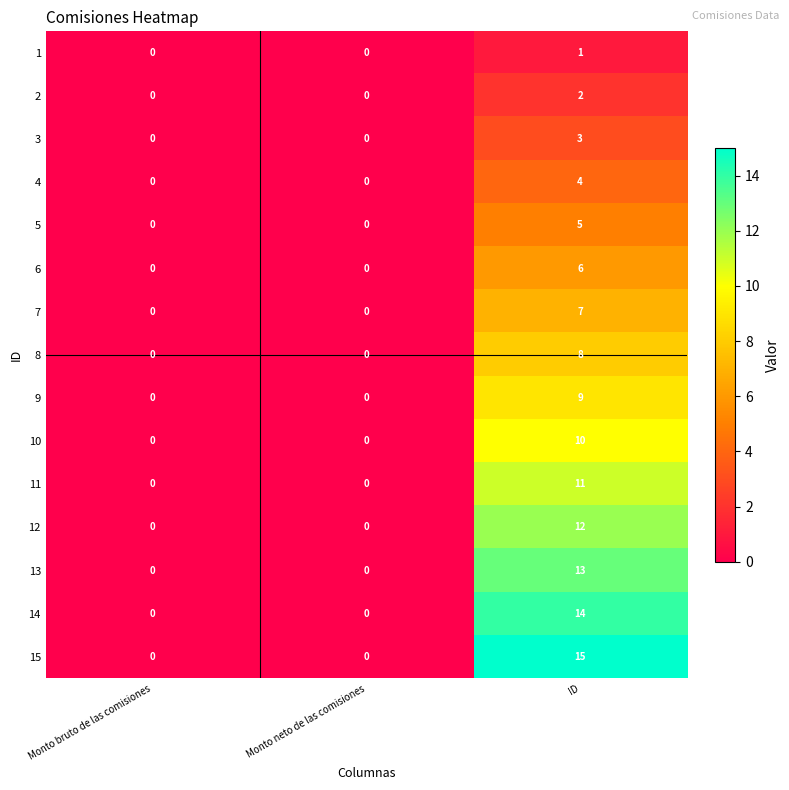

Which series has the largest range (max minus min)?

15